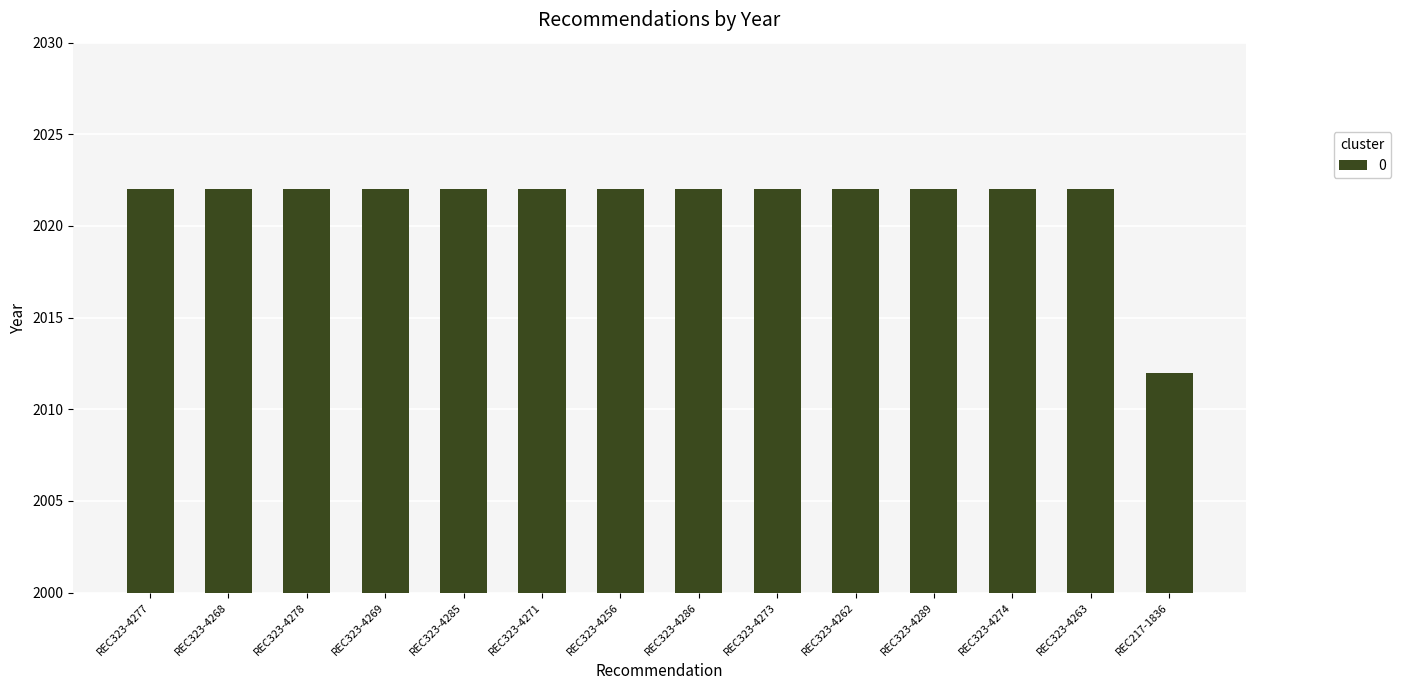

What is the sum of all values?

28298